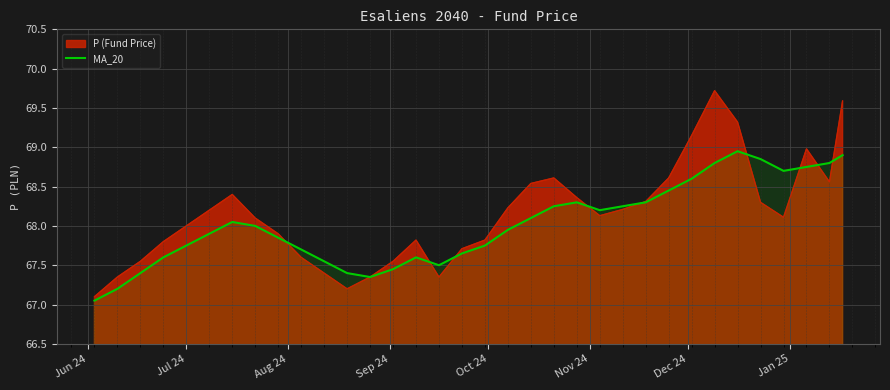

Rank the series by their maximum value, from lowest to highest.

MA_20, P (Fund Price)